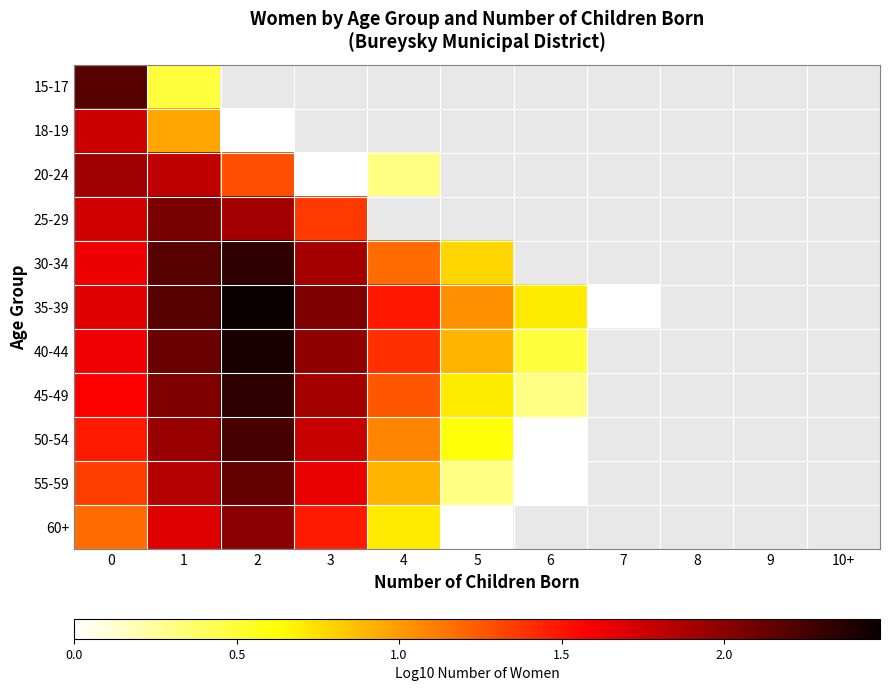

Between 0 and 7, which series saw the biggest shift?

35-39